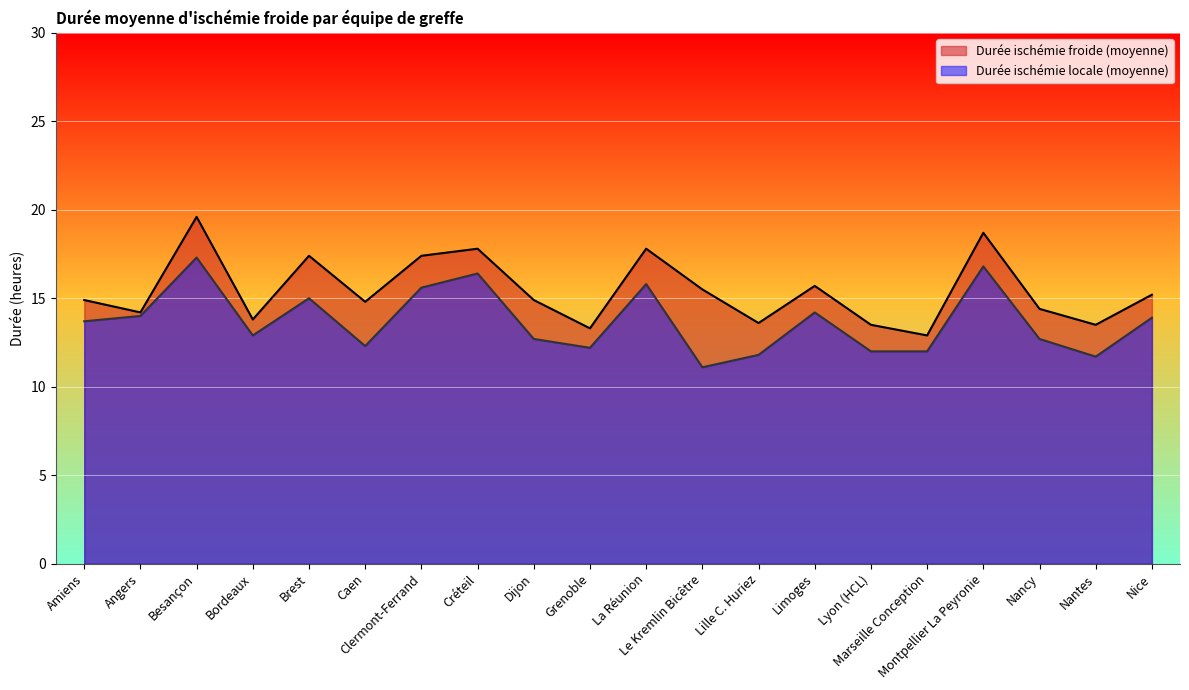

Which series has the largest total across all categories?

Durée ischémie froide (moyenne)